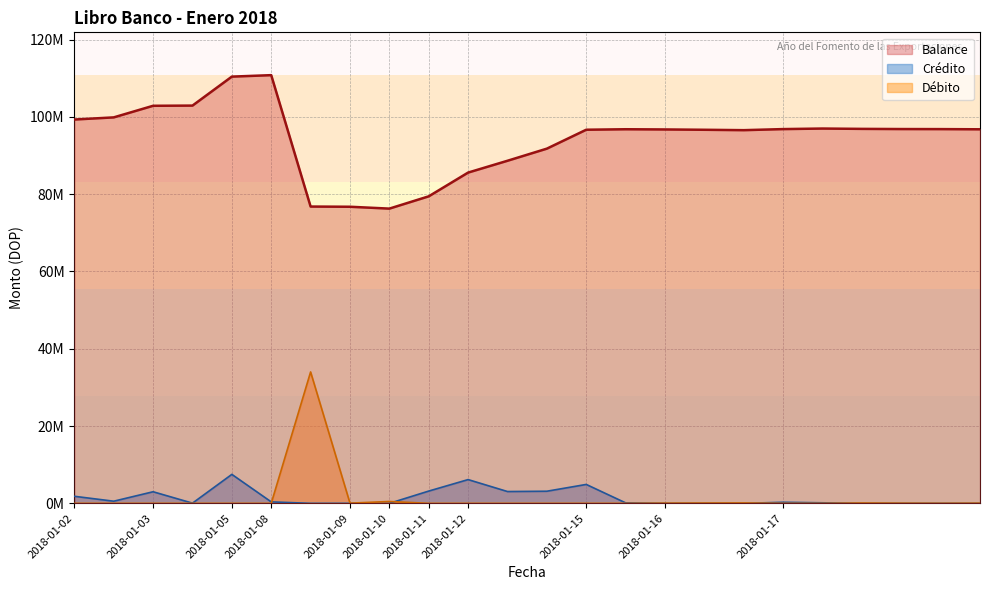

At which label does Balance reach its peak?

2018-01-08